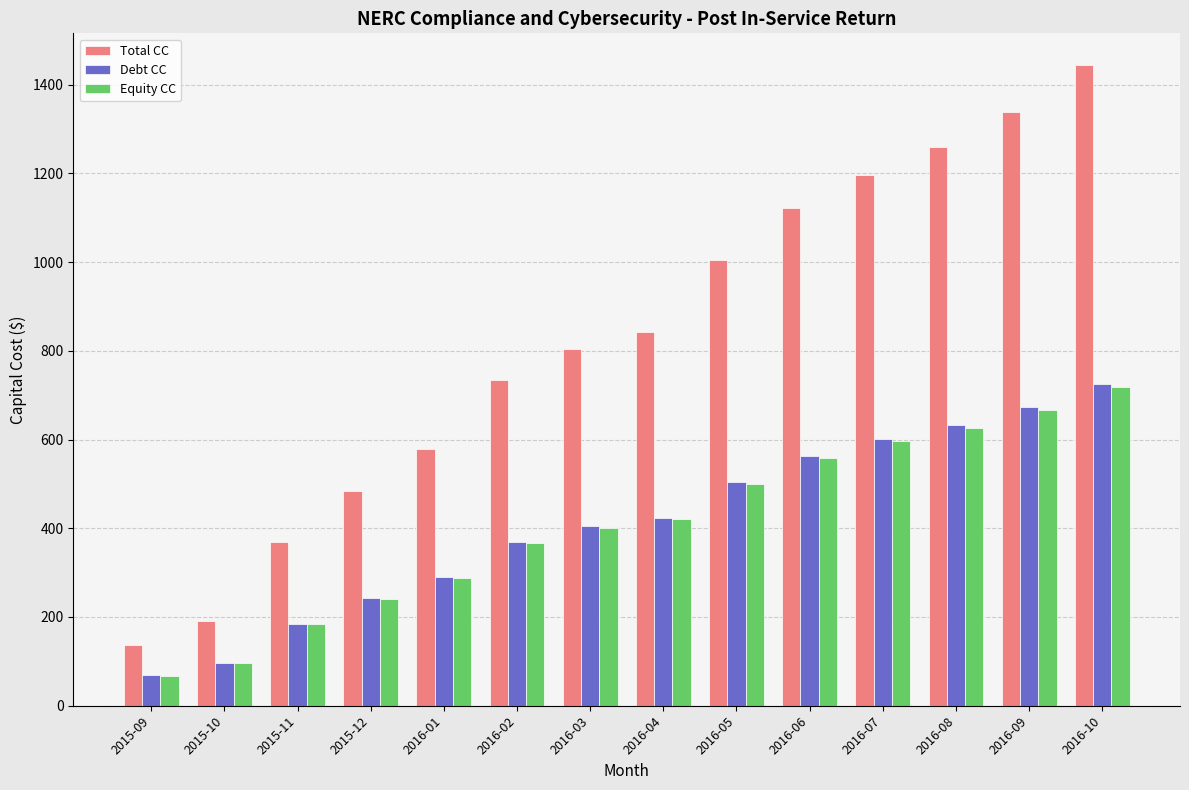

What is the lowest value of the Total CC series?

136.3